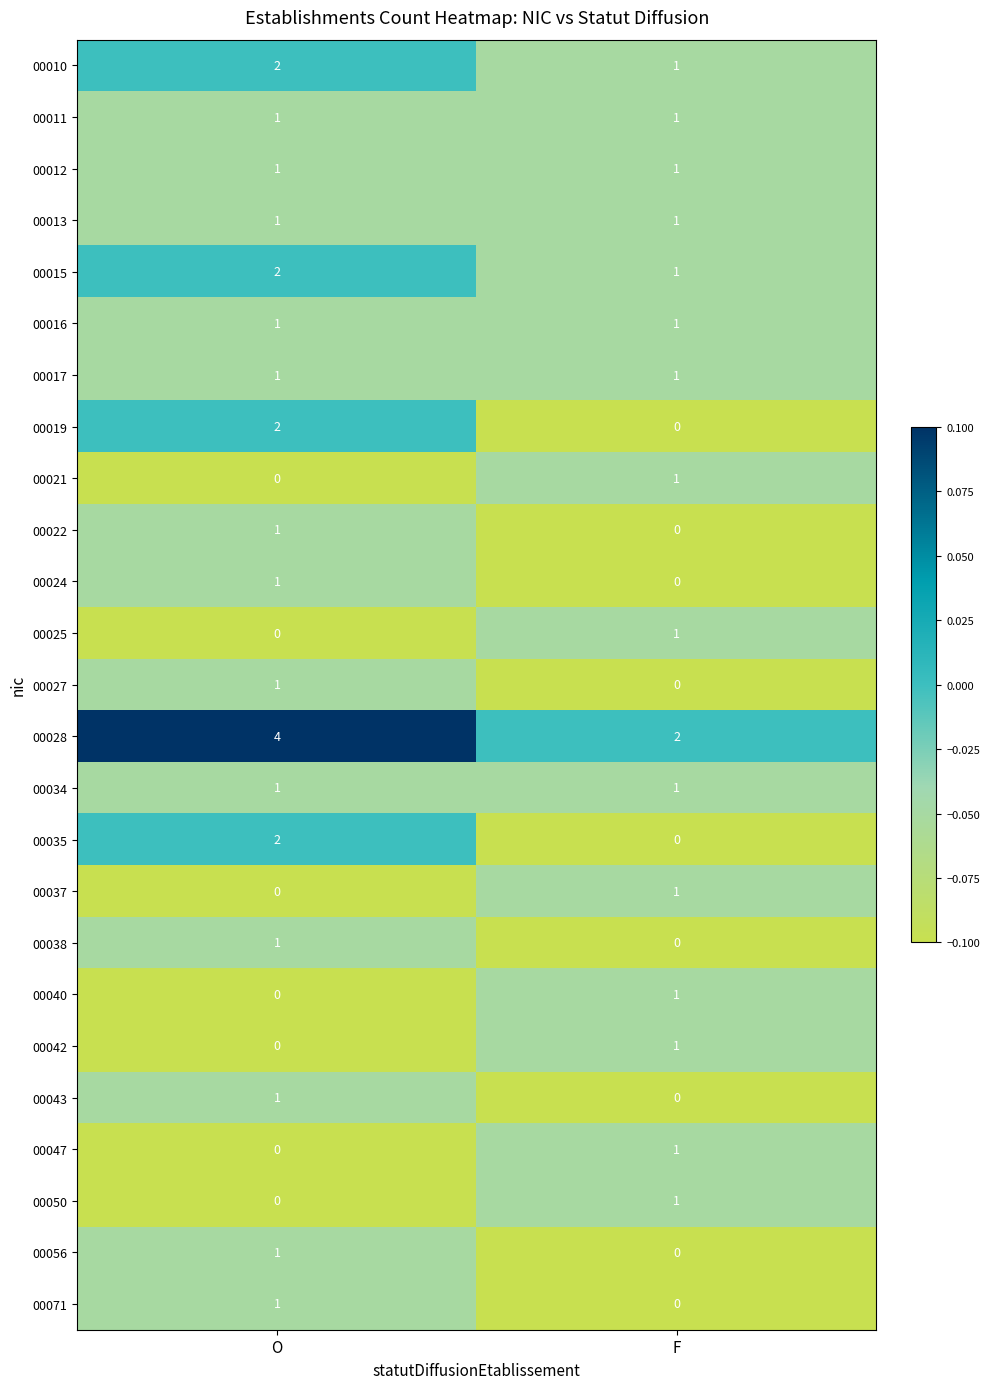

At which label is 00021 closest to 0?

O